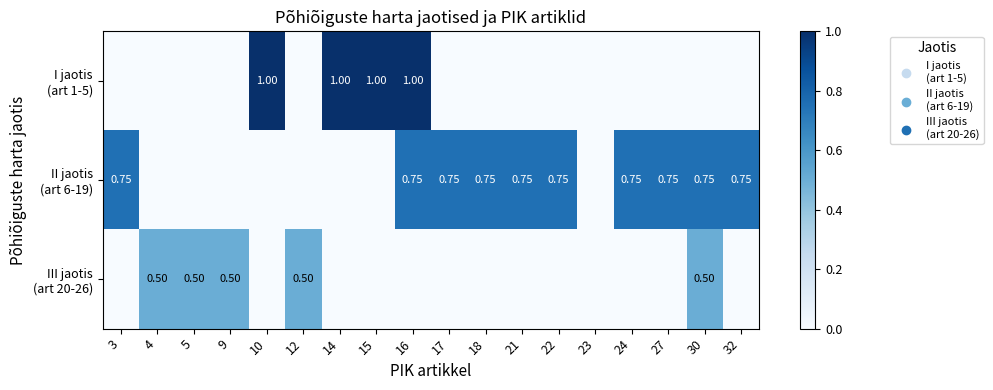

What is the maximum value shown in the chart?

1.0